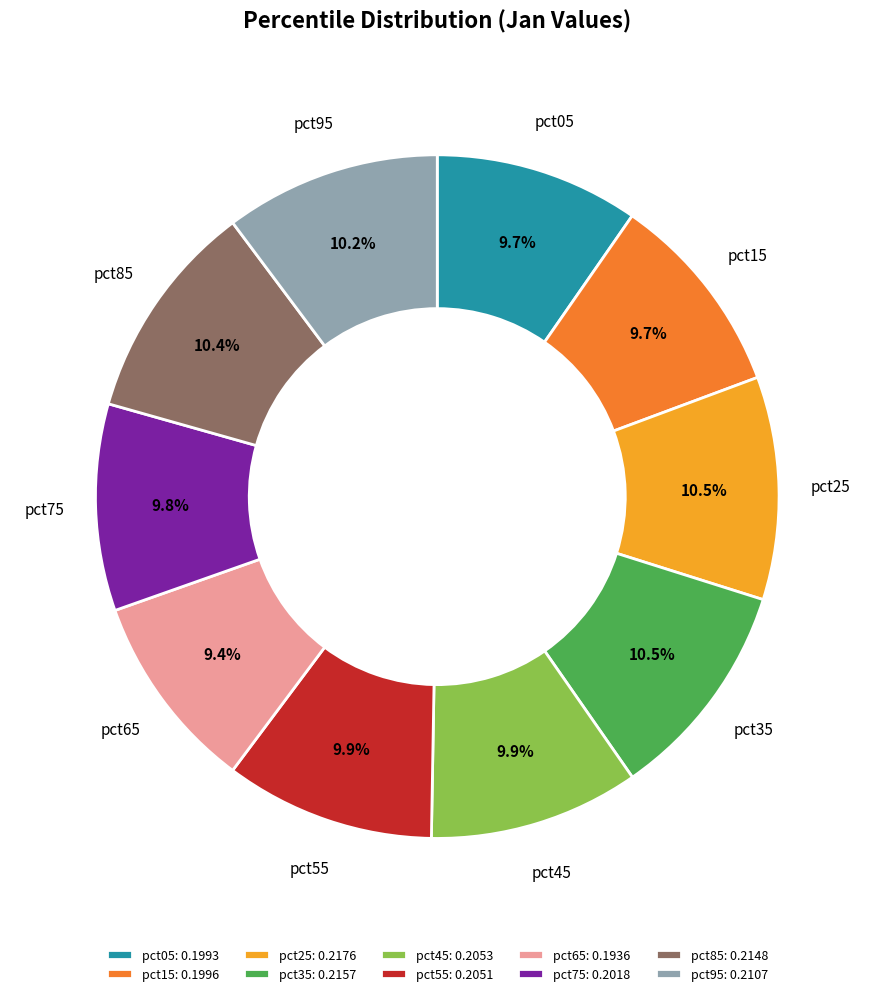

To the nearest percent, what portion does pct65 represent?

9%